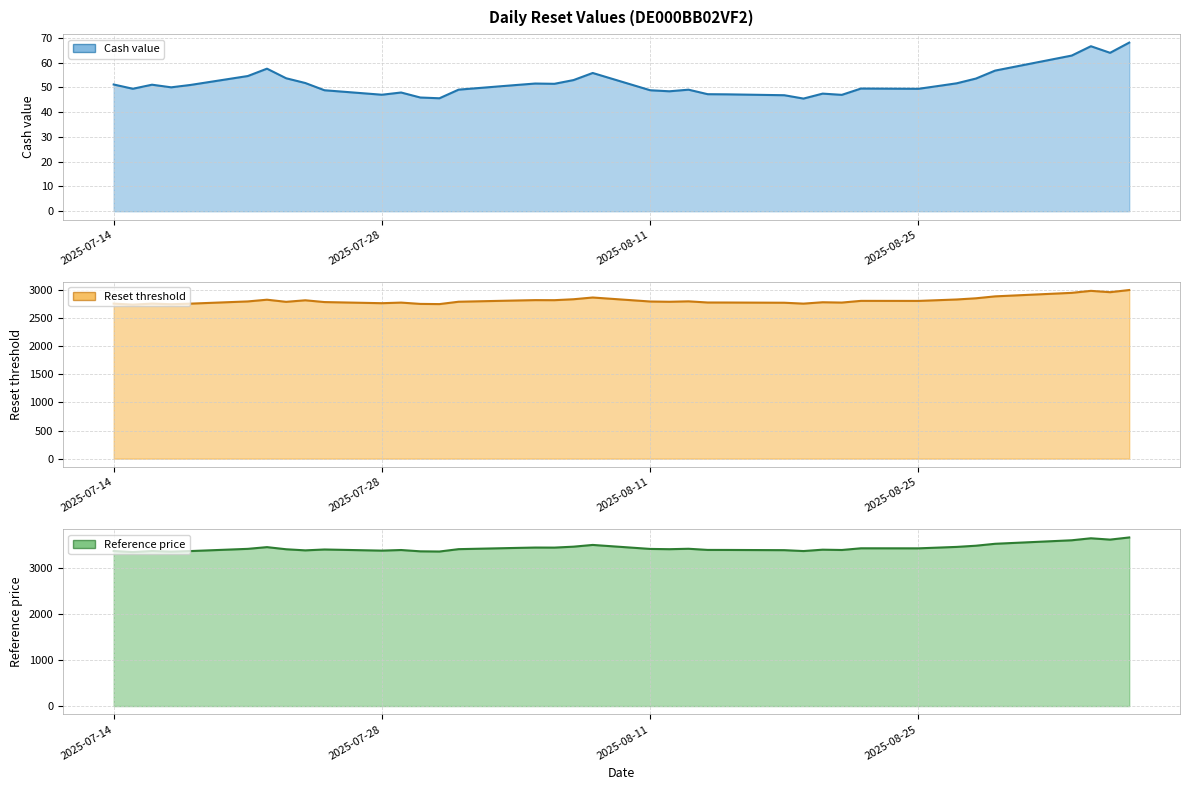

Is the value of Cash value at 2025-08-18 greater than the value of Reset threshold at 2025-08-27?

No